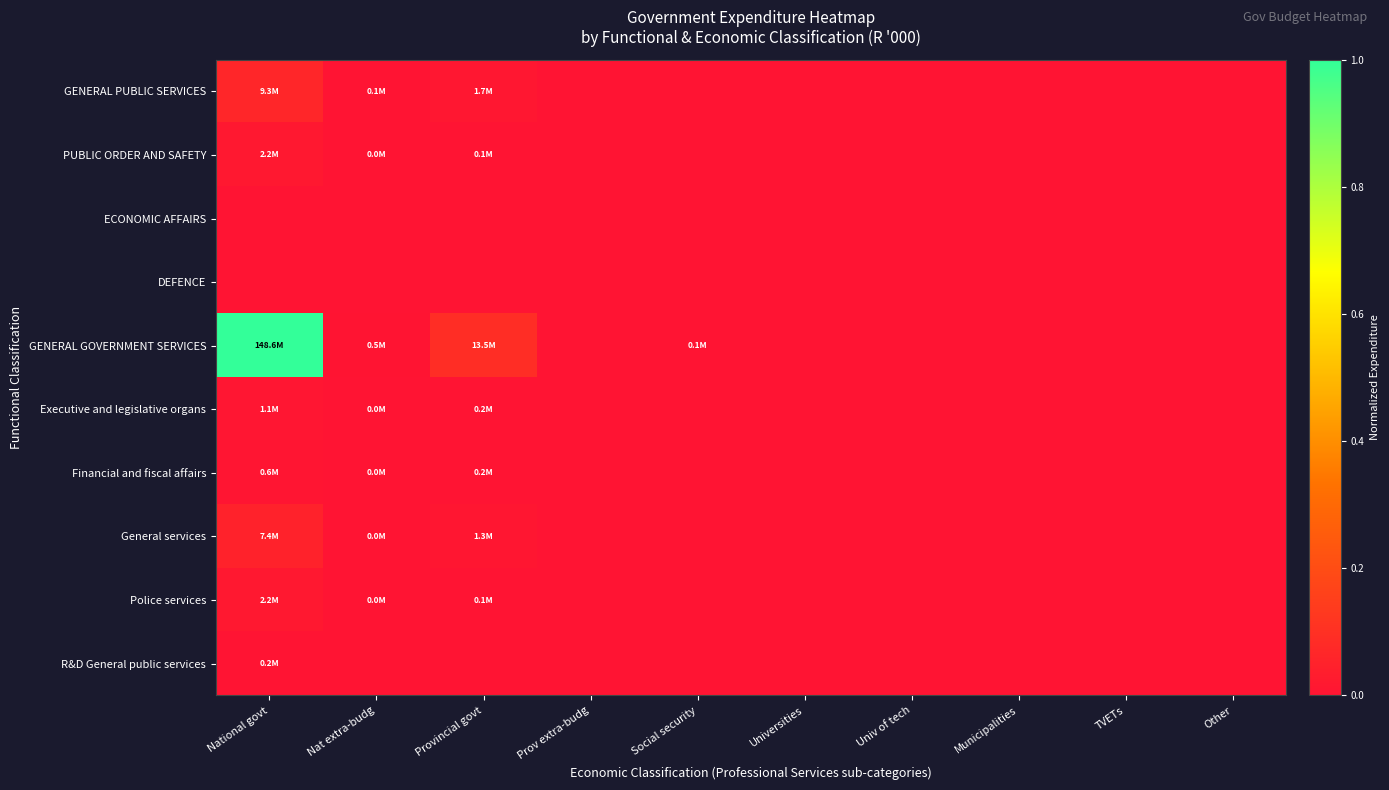

Reading right to left, extract all data points from this chart.

GENERAL PUBLIC SERVICES: Other=0.0	TVETs=0.0	Municipalities=0.0	Univ of tech=0.0	Universities=0.0	Social security=0.0	Prov extra-budg=0.0	Provincial govt=0.0	Nat extra-budg=0.0	National govt=0.1
PUBLIC ORDER AND SAFETY: Other=0.0	TVETs=0.0	Municipalities=0.0	Univ of tech=0.0	Universities=0.0	Social security=0.0	Prov extra-budg=0.0	Provincial govt=0.0	Nat extra-budg=0.0	National govt=0.0
ECONOMIC AFFAIRS: Other=0.0	TVETs=0.0	Municipalities=0.0	Univ of tech=0.0	Universities=0.0	Social security=0.0	Prov extra-budg=0.0	Provincial govt=0.0	Nat extra-budg=0.0	National govt=0.0
DEFENCE: Other=0.0	TVETs=0.0	Municipalities=0.0	Univ of tech=0.0	Universities=0.0	Social security=0.0	Prov extra-budg=0.0	Provincial govt=0.0	Nat extra-budg=0.0	National govt=0.0
GENERAL GOVERNMENT SERVICES: Other=0.0	TVETs=0.0	Municipalities=0.0	Univ of tech=0.0	Universities=0.0	Social security=0.0	Prov extra-budg=0.0	Provincial govt=0.1	Nat extra-budg=0.0	National govt=1.0
Executive and legislative organs: Other=0.0	TVETs=0.0	Municipalities=0.0	Univ of tech=0.0	Universities=0.0	Social security=0.0	Prov extra-budg=0.0	Provincial govt=0.0	Nat extra-budg=0.0	National govt=0.0
Financial and fiscal affairs: Other=0.0	TVETs=0.0	Municipalities=0.0	Univ of tech=0.0	Universities=0.0	Social security=0.0	Prov extra-budg=0.0	Provincial govt=0.0	Nat extra-budg=0.0	National govt=0.0
General services: Other=0.0	TVETs=0.0	Municipalities=0.0	Univ of tech=0.0	Universities=0.0	Social security=0.0	Prov extra-budg=0.0	Provincial govt=0.0	Nat extra-budg=0.0	National govt=0.0
Police services: Other=0.0	TVETs=0.0	Municipalities=0.0	Univ of tech=0.0	Universities=0.0	Social security=0.0	Prov extra-budg=0.0	Provincial govt=0.0	Nat extra-budg=0.0	National govt=0.0
R&D General public services: Other=0.0	TVETs=0.0	Municipalities=0.0	Univ of tech=0.0	Universities=0.0	Social security=0.0	Prov extra-budg=0.0	Provincial govt=0.0	Nat extra-budg=0.0	National govt=0.0